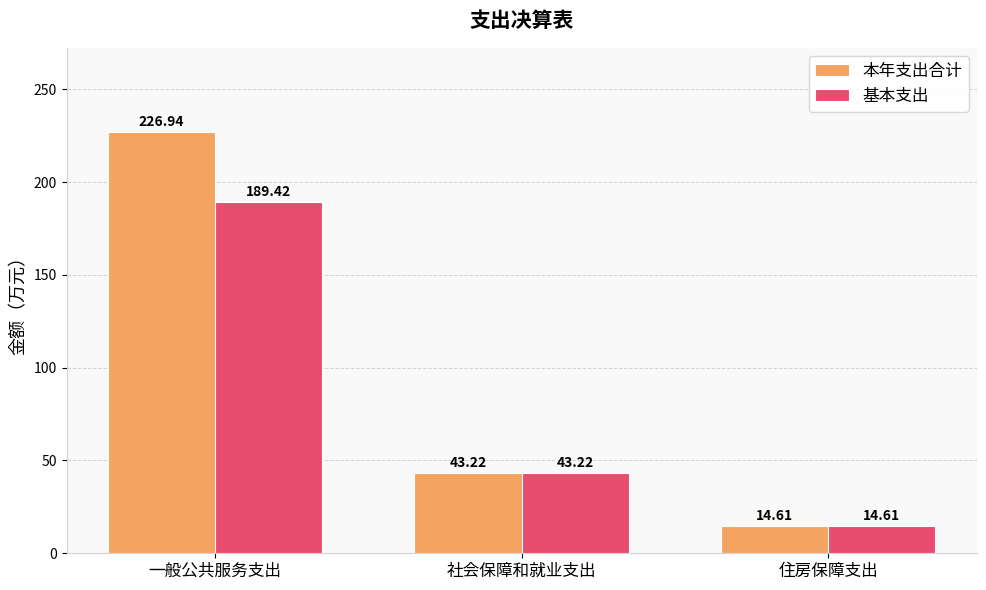

Which series changed the most between 一般公共服务支出 and 社会保障和就业支出?

本年支出合计